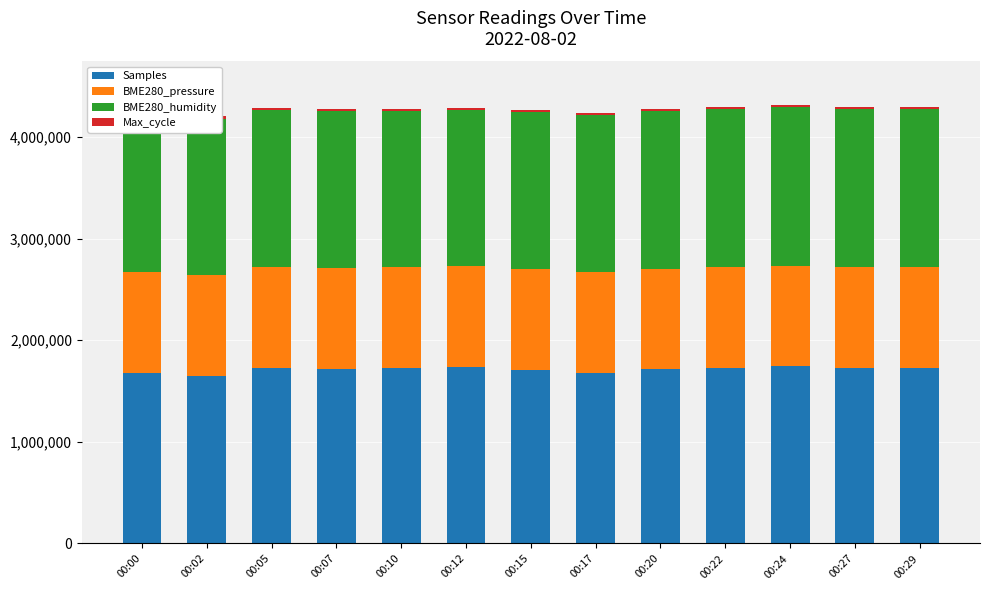

At which label does BME280_humidity reach its minimum?

00:07